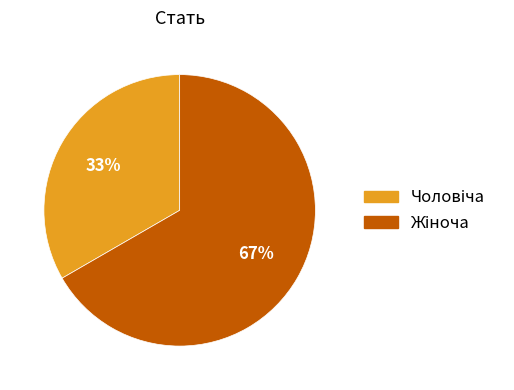

Is there a majority slice in this chart?

Yes